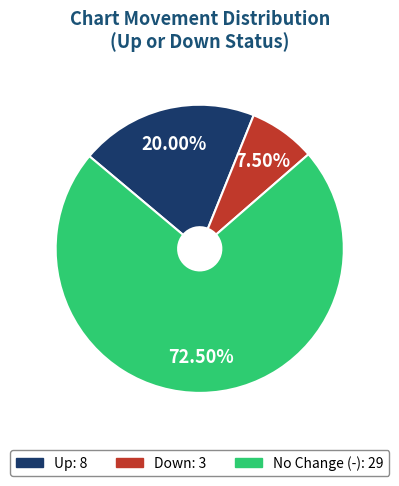

Does any single category account for the majority?

Yes